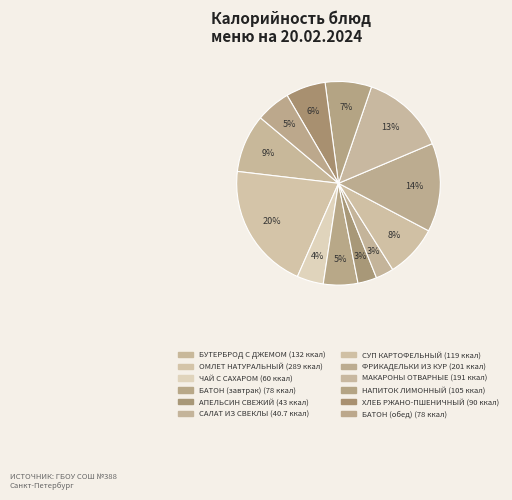

How many slices are in this pie chart?

12